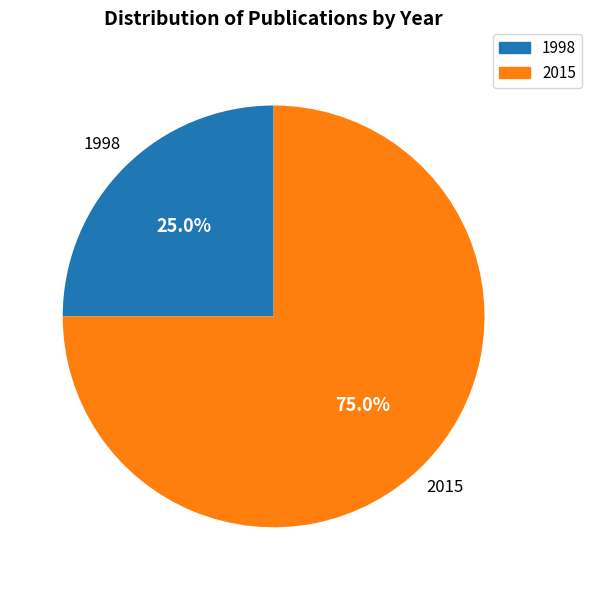

Count the number of slices in the pie.

2